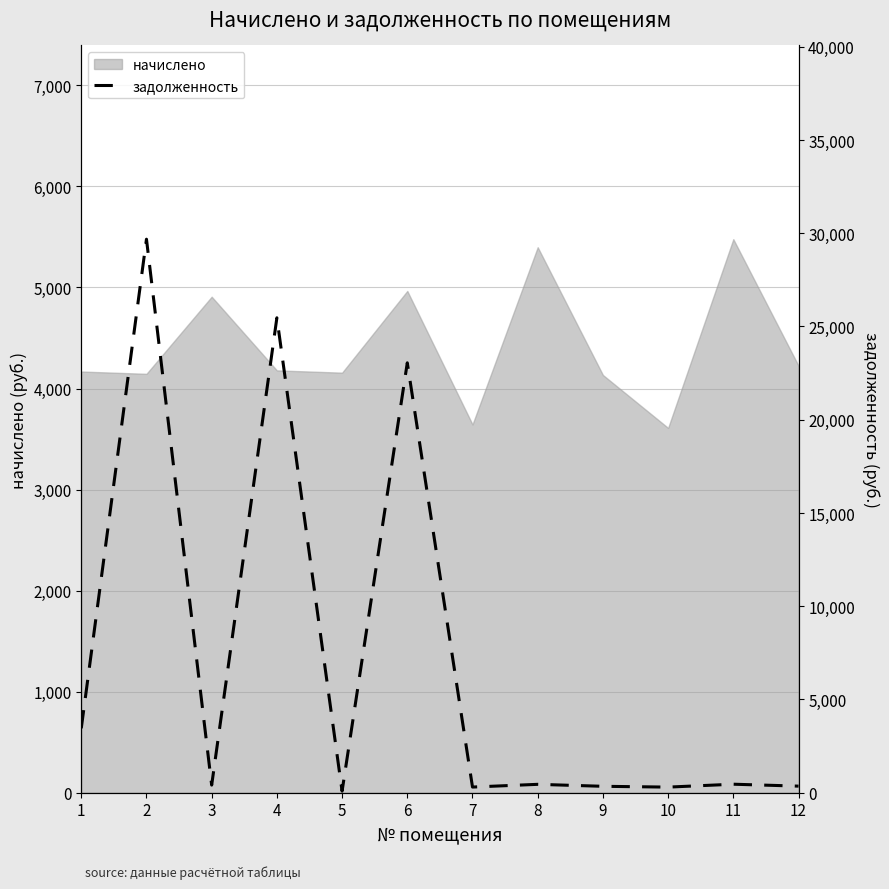

At which category does the data reach its first local peak?

2